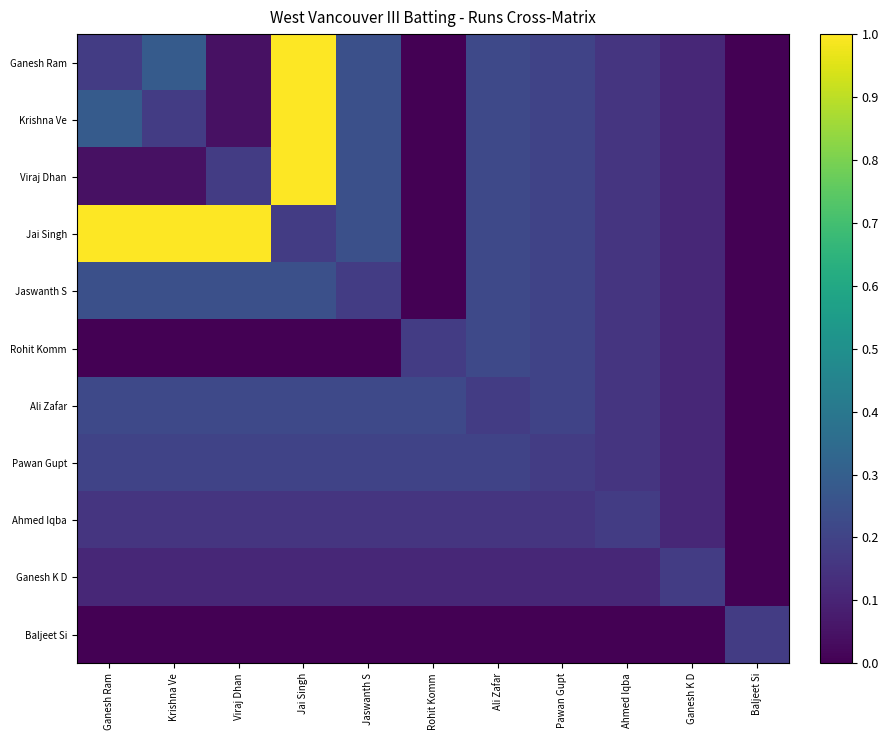

Reading right to left, extract all data points from this chart.

Ganesh Ram: Baljeet Si=0.0	Ganesh K D=0.1	Ahmed Iqba=0.2	Pawan Gupt=0.2	Ali Zafar=0.2	Rohit Komm=0.0	Jaswanth S=0.2	Jai Singh=1.0	Viraj Dhan=0.0	Krishna Ve=0.3	Ganesh Ram=0.2
Krishna Ve: Baljeet Si=0.0	Ganesh K D=0.1	Ahmed Iqba=0.2	Pawan Gupt=0.2	Ali Zafar=0.2	Rohit Komm=0.0	Jaswanth S=0.2	Jai Singh=1.0	Viraj Dhan=0.0	Krishna Ve=0.2	Ganesh Ram=0.3
Viraj Dhan: Baljeet Si=0.0	Ganesh K D=0.1	Ahmed Iqba=0.2	Pawan Gupt=0.2	Ali Zafar=0.2	Rohit Komm=0.0	Jaswanth S=0.2	Jai Singh=1.0	Viraj Dhan=0.2	Krishna Ve=0.0	Ganesh Ram=0.0
Jai Singh: Baljeet Si=0.0	Ganesh K D=0.1	Ahmed Iqba=0.2	Pawan Gupt=0.2	Ali Zafar=0.2	Rohit Komm=0.0	Jaswanth S=0.2	Jai Singh=0.2	Viraj Dhan=1.0	Krishna Ve=1.0	Ganesh Ram=1.0
Jaswanth S: Baljeet Si=0.0	Ganesh K D=0.1	Ahmed Iqba=0.2	Pawan Gupt=0.2	Ali Zafar=0.2	Rohit Komm=0.0	Jaswanth S=0.2	Jai Singh=0.2	Viraj Dhan=0.2	Krishna Ve=0.2	Ganesh Ram=0.2
Rohit Komm: Baljeet Si=0.0	Ganesh K D=0.1	Ahmed Iqba=0.2	Pawan Gupt=0.2	Ali Zafar=0.2	Rohit Komm=0.2	Jaswanth S=0.0	Jai Singh=0.0	Viraj Dhan=0.0	Krishna Ve=0.0	Ganesh Ram=0.0
Ali Zafar: Baljeet Si=0.0	Ganesh K D=0.1	Ahmed Iqba=0.2	Pawan Gupt=0.2	Ali Zafar=0.2	Rohit Komm=0.2	Jaswanth S=0.2	Jai Singh=0.2	Viraj Dhan=0.2	Krishna Ve=0.2	Ganesh Ram=0.2
Pawan Gupt: Baljeet Si=0.0	Ganesh K D=0.1	Ahmed Iqba=0.2	Pawan Gupt=0.2	Ali Zafar=0.2	Rohit Komm=0.2	Jaswanth S=0.2	Jai Singh=0.2	Viraj Dhan=0.2	Krishna Ve=0.2	Ganesh Ram=0.2
Ahmed Iqba: Baljeet Si=0.0	Ganesh K D=0.1	Ahmed Iqba=0.2	Pawan Gupt=0.2	Ali Zafar=0.2	Rohit Komm=0.2	Jaswanth S=0.2	Jai Singh=0.2	Viraj Dhan=0.2	Krishna Ve=0.2	Ganesh Ram=0.2
Ganesh K D: Baljeet Si=0.0	Ganesh K D=0.2	Ahmed Iqba=0.1	Pawan Gupt=0.1	Ali Zafar=0.1	Rohit Komm=0.1	Jaswanth S=0.1	Jai Singh=0.1	Viraj Dhan=0.1	Krishna Ve=0.1	Ganesh Ram=0.1
Baljeet Si: Baljeet Si=0.2	Ganesh K D=0.0	Ahmed Iqba=0.0	Pawan Gupt=0.0	Ali Zafar=0.0	Rohit Komm=0.0	Jaswanth S=0.0	Jai Singh=0.0	Viraj Dhan=0.0	Krishna Ve=0.0	Ganesh Ram=0.0